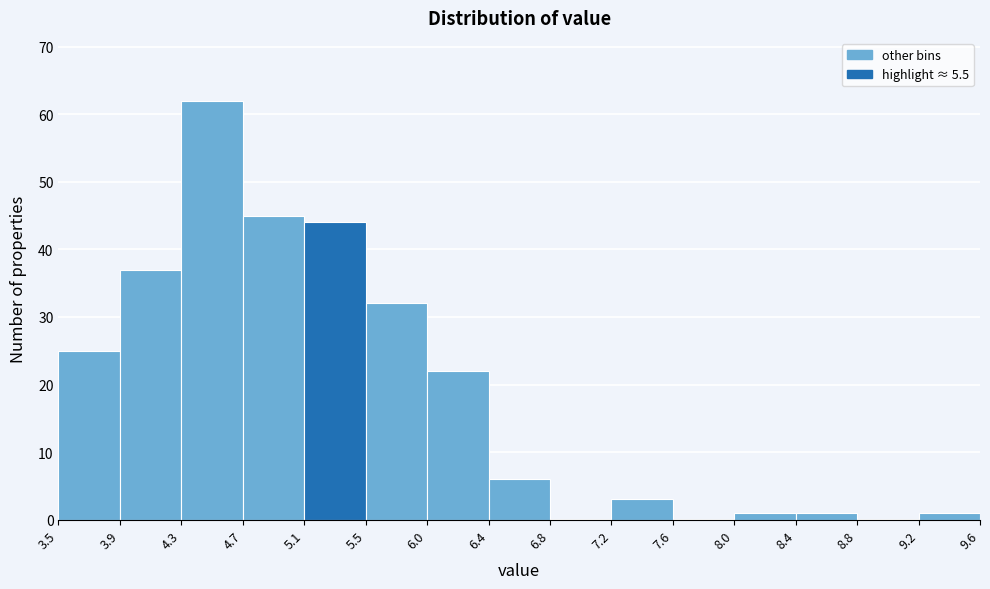

Which range on the x-axis has the tallest bar?

4.3 to 4.7